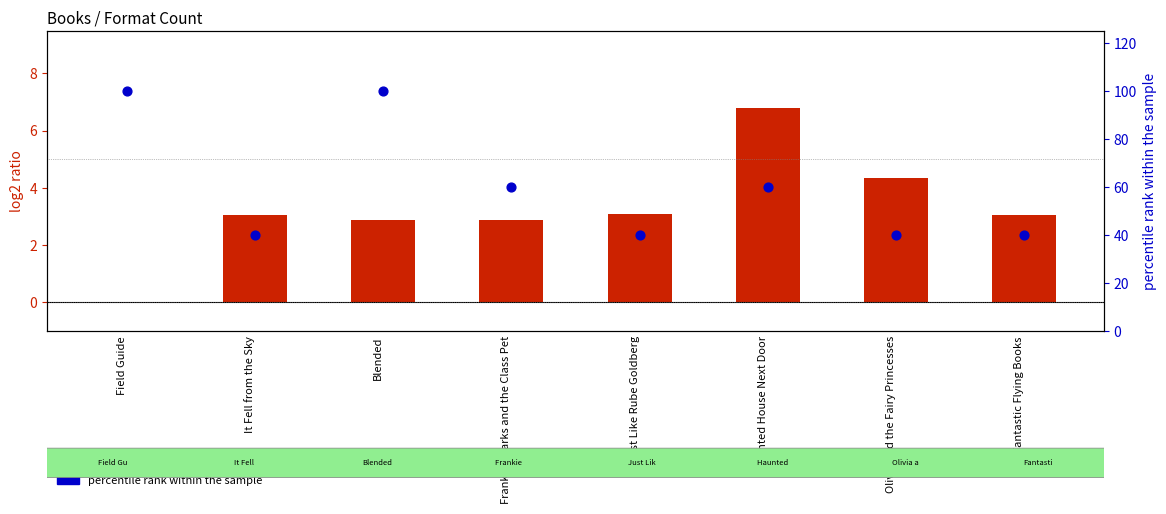

What are all the series names shown in the legend?

log2 ratio, percentile rank within the sample